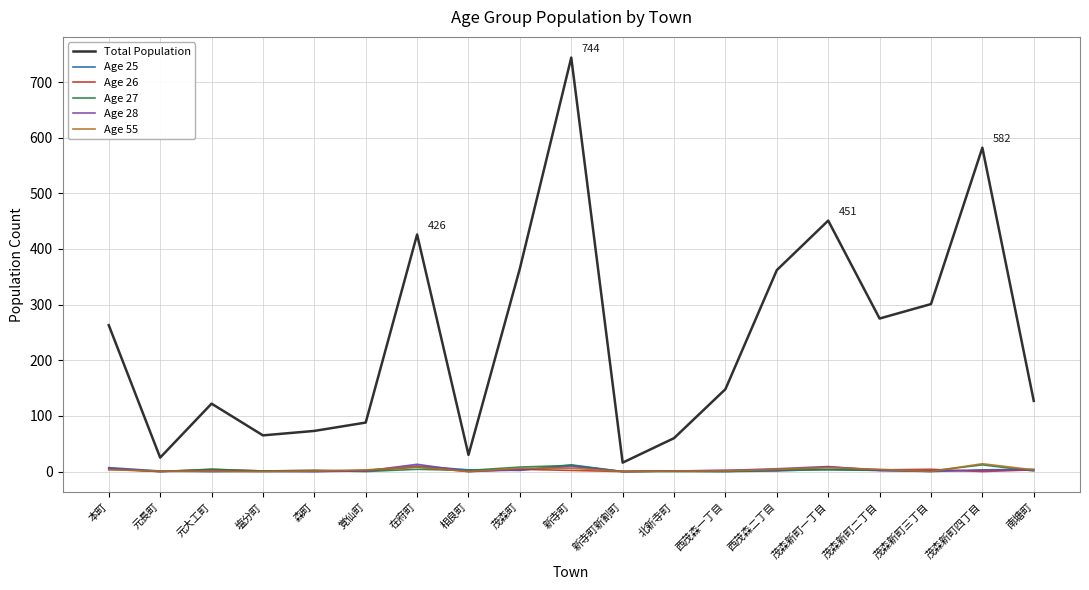

Which series has the largest total across all categories?

Total Population